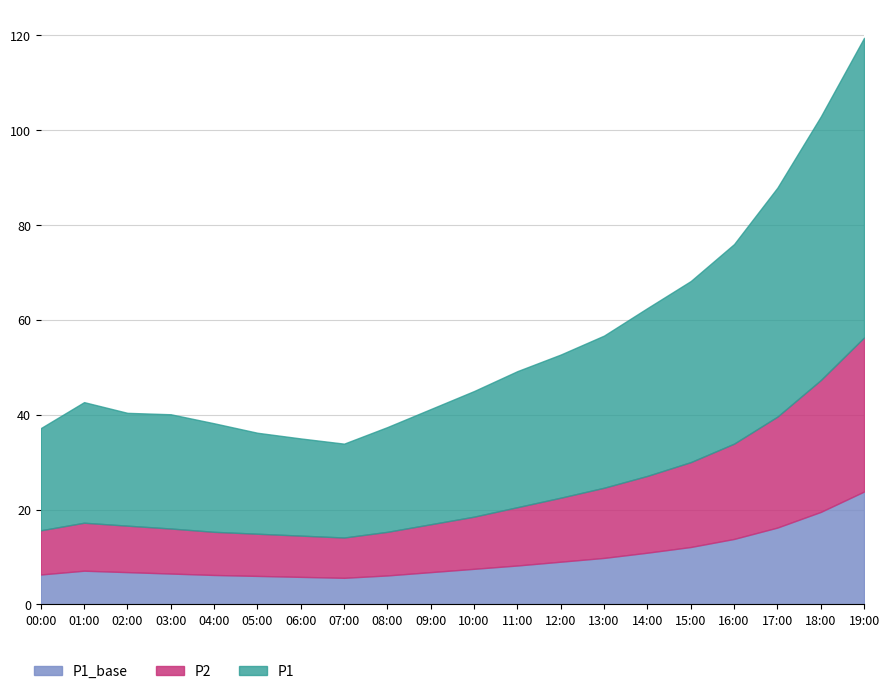

How many interior local valleys does the P2 series have?

1